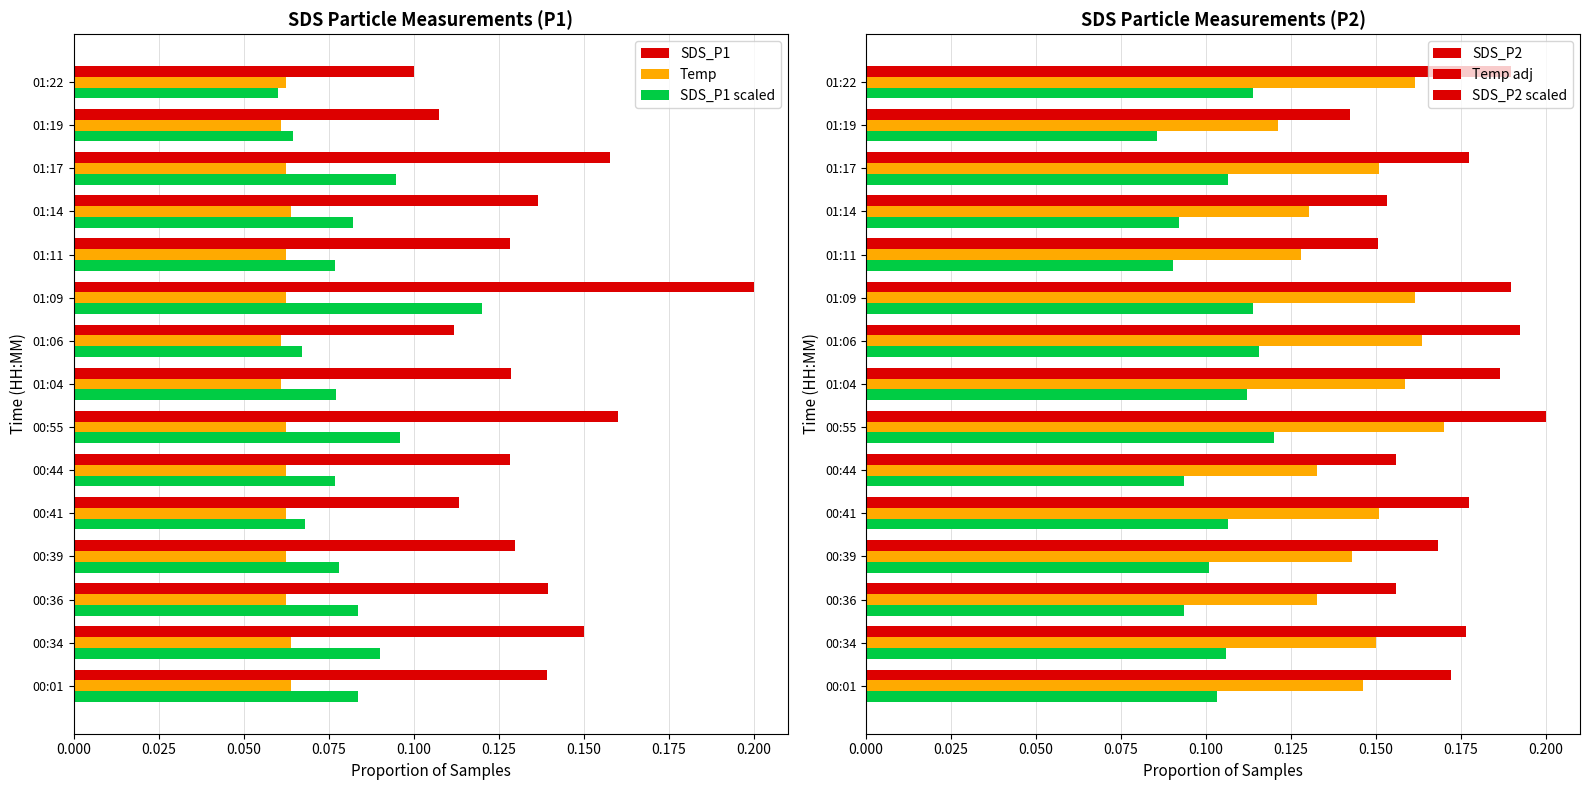

How many groups of bars are there?

15